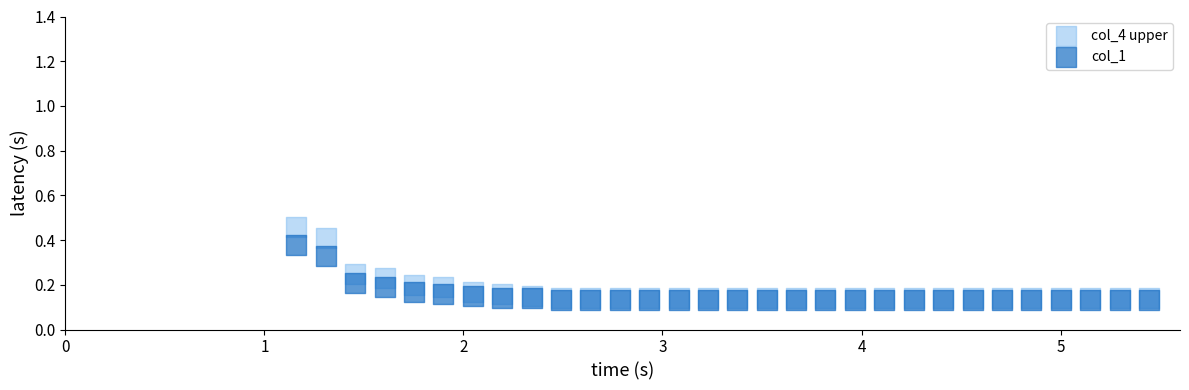

Which series has the widest spread of Y values?

col_4 upper